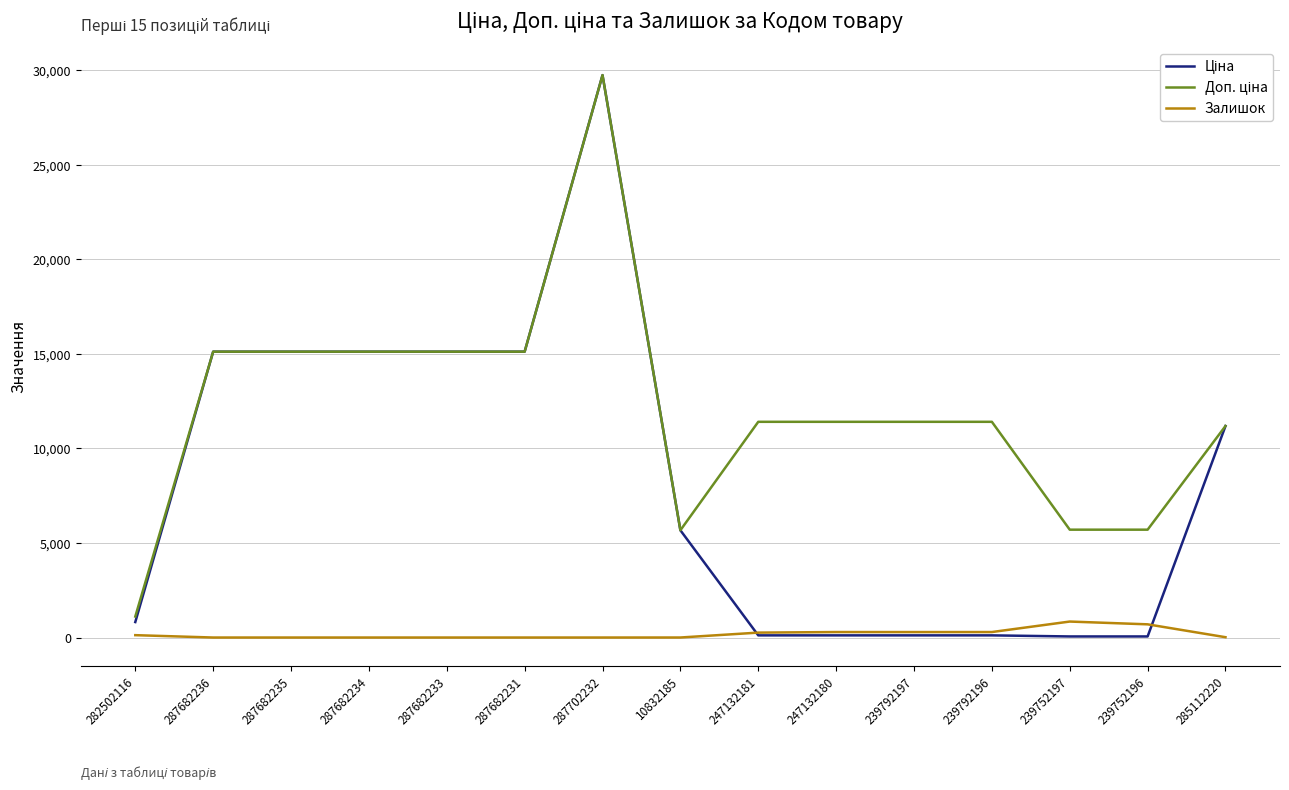

Where does the Залишок series first go above 17?

282502116